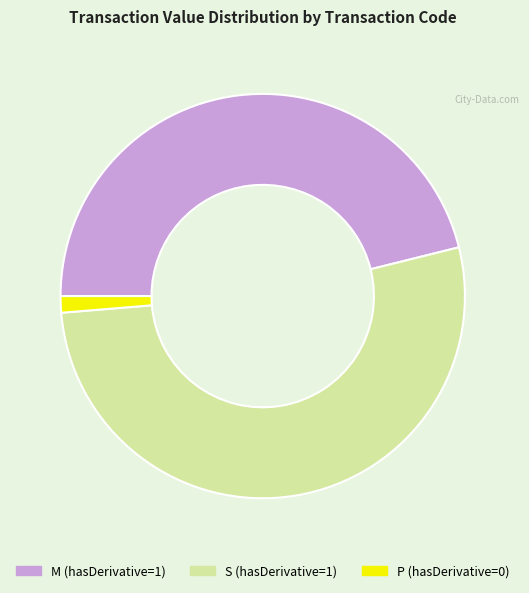

Which has a higher value, P (hasDerivative=0) or M (hasDerivative=1)?

M (hasDerivative=1)